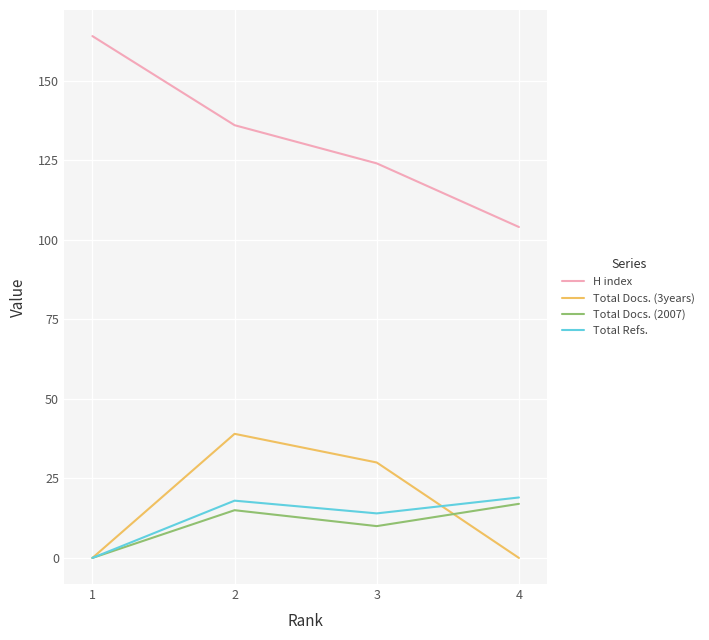

Which series has the widest spread of values?

H index